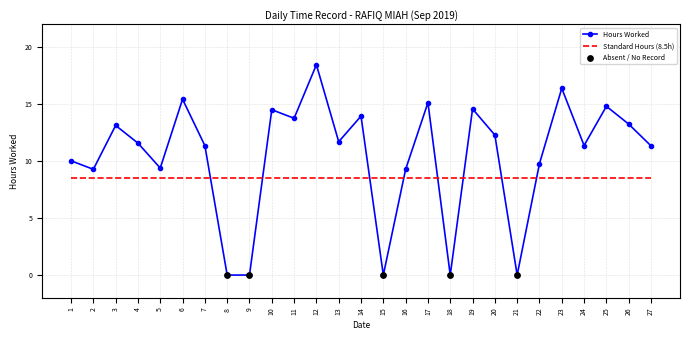

Between 7 and 12, which series saw the biggest shift?

Hours Worked